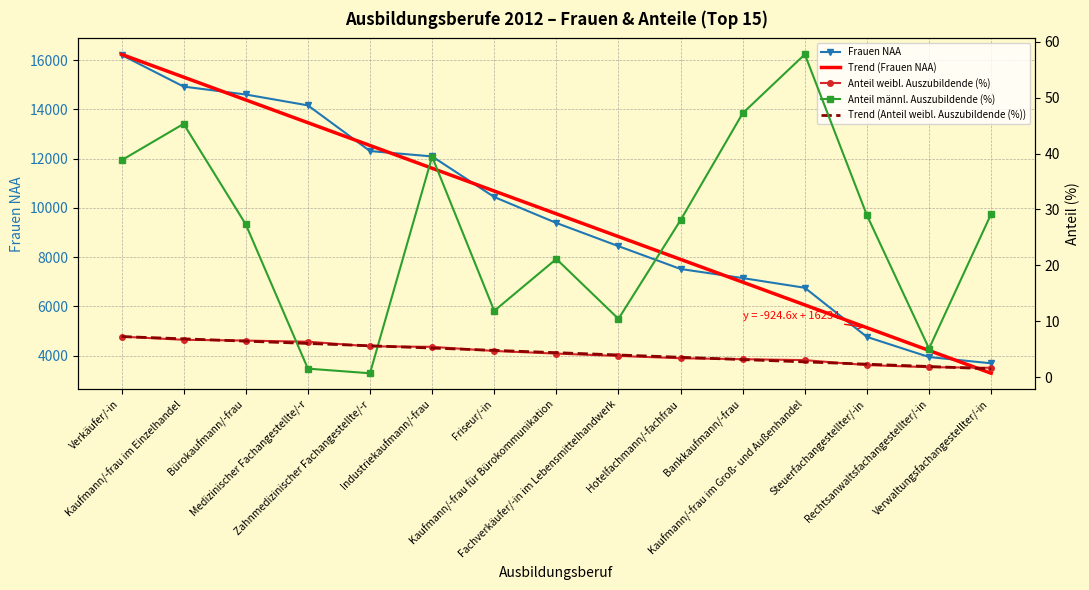

True or false: Anteil weibl. Auszubildende (%) and Frauen NAA cross at least once.

False